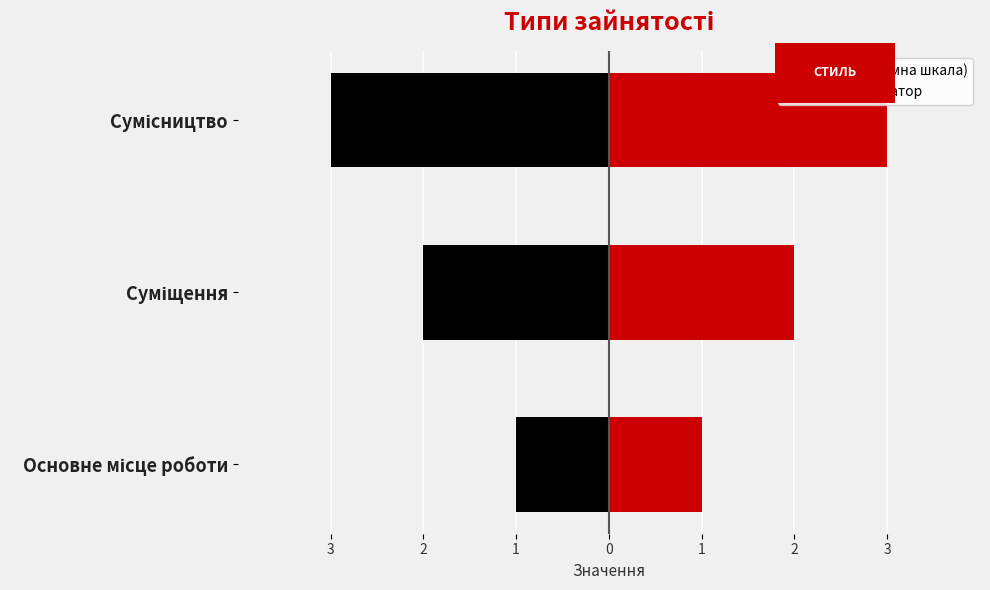

How many bars are there in each group?

2